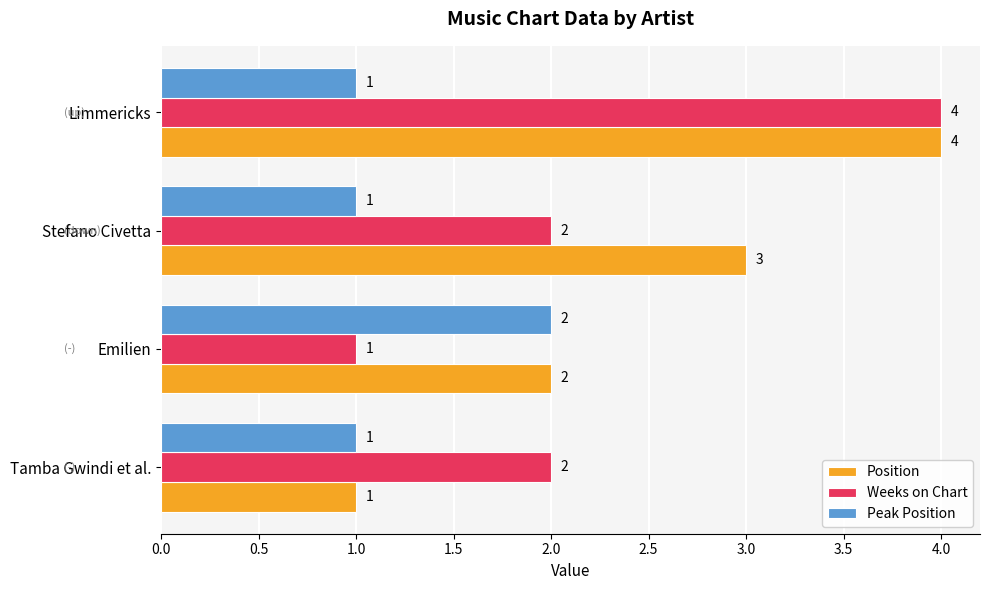

At which category is the sum across all series the highest?

Limmericks